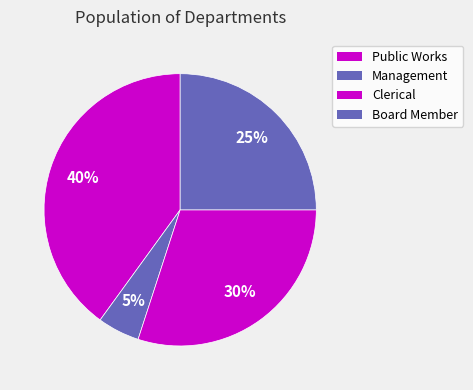

Which slice is the largest?

Public Works